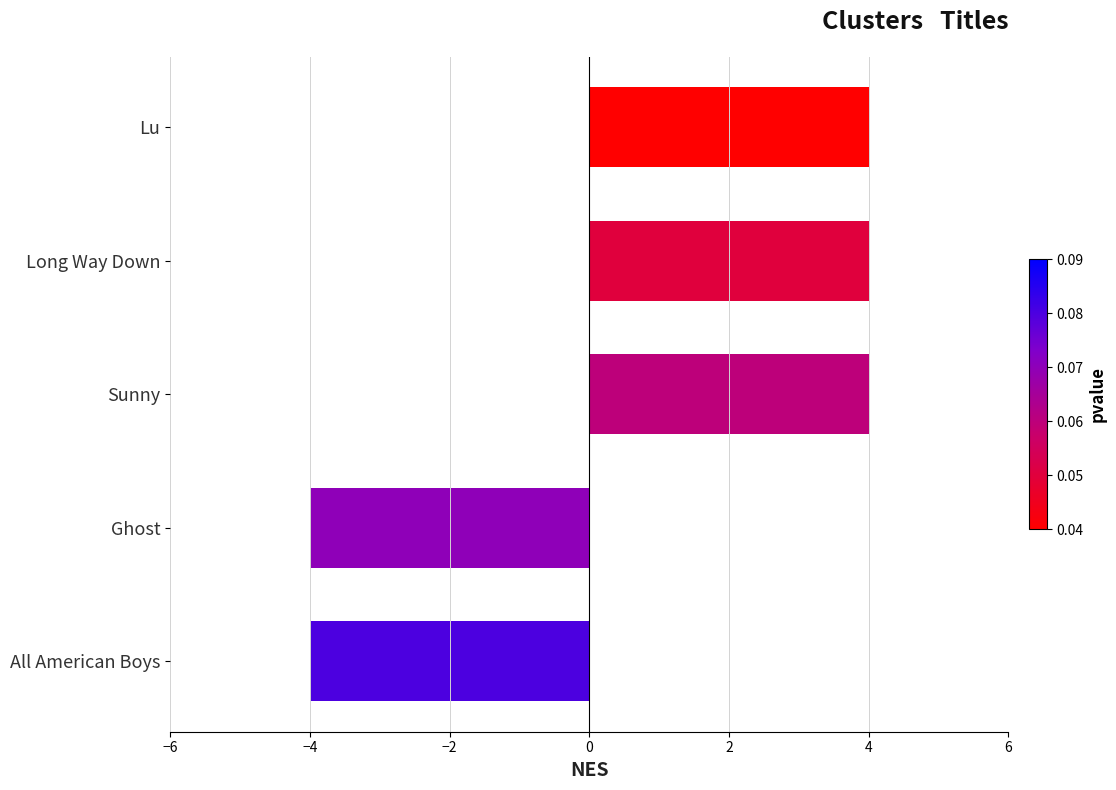

How many distinct data groups are displayed?

1